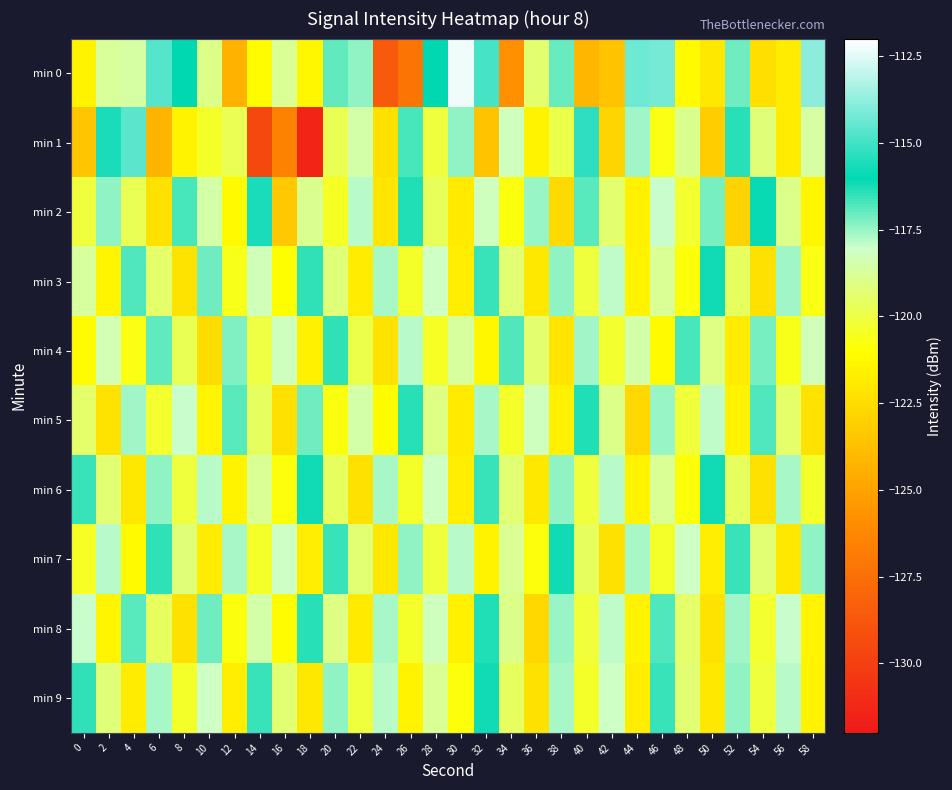

Reading left to right, list all the values displayed in this chart.

min 0: 0=-121.5	2=-118.8	4=-118.6	6=-114.7	8=-116.0	10=-119.0	12=-124.3	14=-121.1	16=-118.8	18=-121.4	20=-117.0	22=-117.5	24=-128.6	26=-127.2	28=-116.0	30=-112.3	32=-114.9	34=-125.8	36=-119.4	38=-117.1	40=-124.1	42=-123.6	44=-114.3	46=-114.2	48=-121.2	50=-122.0	52=-117.1	54=-122.3	56=-121.8	58=-113.9
min 1: 0=-123.5	2=-115.6	4=-114.6	6=-124.2	8=-121.5	10=-120.4	12=-119.8	14=-129.5	16=-126.5	18=-131.4	20=-119.8	22=-118.5	24=-122.3	26=-116.7	28=-120.1	30=-117.4	32=-123.6	34=-118.2	36=-121.5	38=-119.9	40=-115.3	42=-122.8	44=-117.6	46=-120.7	48=-118.9	50=-123.1	52=-116.4	54=-119.2	56=-121.8	58=-118.6
min 2: 0=-120.1	2=-117.4	4=-119.8	6=-122.3	8=-116.7	10=-118.5	12=-121.2	14=-115.6	16=-123.4	18=-118.9	20=-120.5	22=-117.8	24=-122.1	26=-116.3	28=-119.7	30=-121.9	32=-118.2	34=-120.8	36=-117.5	38=-122.6	40=-116.9	42=-119.4	44=-121.6	46=-118.0	48=-120.3	50=-117.2	52=-122.9	54=-116.1	56=-119.0	58=-121.3
min 3: 0=-118.7	2=-121.4	4=-116.8	6=-119.5	8=-122.2	10=-117.1	12=-120.6	14=-118.3	16=-121.0	18=-116.5	20=-119.2	22=-121.8	24=-117.7	26=-120.4	28=-118.1	30=-121.7	32=-116.6	34=-119.3	36=-122.0	38=-117.4	40=-120.1	42=-117.9	44=-121.5	46=-118.8	48=-120.9	50=-116.2	52=-119.6	54=-122.3	56=-117.6	58=-120.7
min 4: 0=-121.1	2=-118.4	4=-120.7	6=-117.0	8=-119.8	10=-122.5	12=-117.3	14=-120.0	16=-118.2	18=-121.6	20=-116.5	22=-119.9	24=-122.2	26=-117.8	28=-120.5	30=-118.7	32=-121.3	34=-116.8	36=-119.4	38=-122.1	40=-117.6	42=-120.3	44=-118.5	46=-121.2	48=-116.7	50=-119.1	52=-121.8	54=-117.2	56=-120.6	58=-118.3
min 5: 0=-119.5	2=-122.2	4=-117.6	6=-120.3	8=-118.0	10=-121.4	12=-116.9	14=-119.6	16=-122.3	18=-117.1	20=-120.8	22=-118.5	24=-121.1	26=-116.4	28=-119.1	30=-121.9	32=-117.7	34=-120.4	36=-118.2	38=-121.6	40=-116.3	42=-119.0	44=-122.7	46=-117.5	48=-120.2	50=-117.9	52=-121.5	54=-116.8	56=-119.5	58=-122.2
min 6: 0=-116.6	2=-119.3	4=-122.0	6=-117.4	8=-120.1	10=-117.8	12=-121.5	14=-118.8	16=-120.9	18=-116.2	20=-119.6	22=-122.3	24=-117.7	26=-120.4	28=-118.1	30=-121.7	32=-116.6	34=-119.3	36=-122.0	38=-117.4	40=-120.1	42=-117.8	44=-121.5	46=-118.8	48=-120.9	50=-116.2	52=-119.6	54=-122.3	56=-117.7	58=-120.4
min 7: 0=-120.5	2=-117.8	4=-121.2	6=-116.5	8=-119.2	10=-121.8	12=-117.7	14=-120.4	16=-118.1	18=-121.7	20=-116.6	22=-119.3	24=-122.0	26=-117.4	28=-120.1	30=-117.8	32=-121.5	34=-118.8	36=-120.9	38=-116.2	40=-119.6	42=-122.3	44=-117.7	46=-120.4	48=-118.1	50=-121.7	52=-116.6	54=-119.3	56=-122.0	58=-117.4
min 8: 0=-118.0	2=-121.4	4=-116.9	6=-119.6	8=-122.3	10=-117.1	12=-120.8	14=-118.5	16=-121.1	18=-116.4	20=-119.1	22=-121.9	24=-117.7	26=-120.4	28=-118.2	30=-121.6	32=-116.3	34=-119.0	36=-122.7	38=-117.5	40=-120.2	42=-117.9	44=-121.5	46=-116.8	48=-119.5	50=-122.2	52=-117.6	54=-120.3	56=-118.0	58=-121.4
min 9: 0=-116.5	2=-119.2	4=-121.8	6=-117.7	8=-120.4	10=-118.1	12=-121.7	14=-116.6	16=-119.3	18=-122.0	20=-117.4	22=-120.1	24=-117.8	26=-121.5	28=-118.8	30=-120.9	32=-116.2	34=-119.6	36=-122.3	38=-117.7	40=-120.4	42=-118.1	44=-121.7	46=-116.6	48=-119.3	50=-122.0	52=-117.4	54=-120.1	56=-117.8	58=-121.5